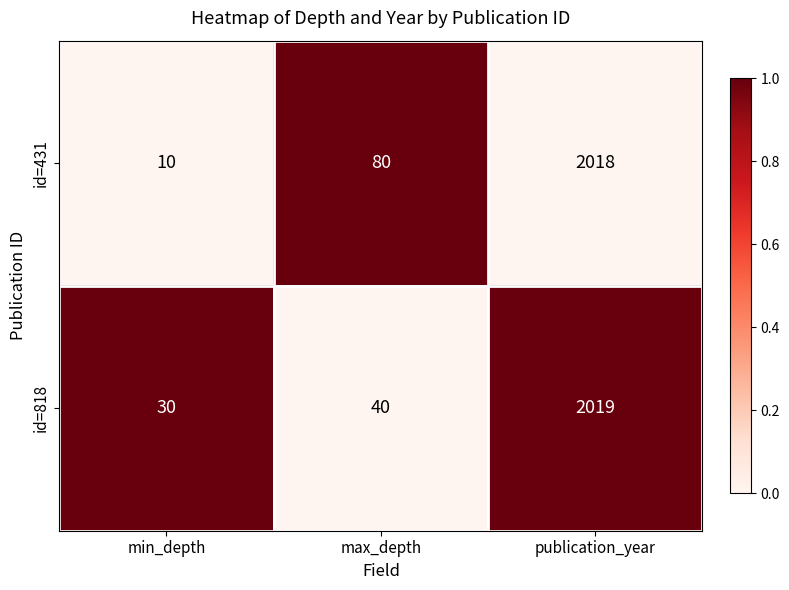

How many distinct data groups are displayed?

2